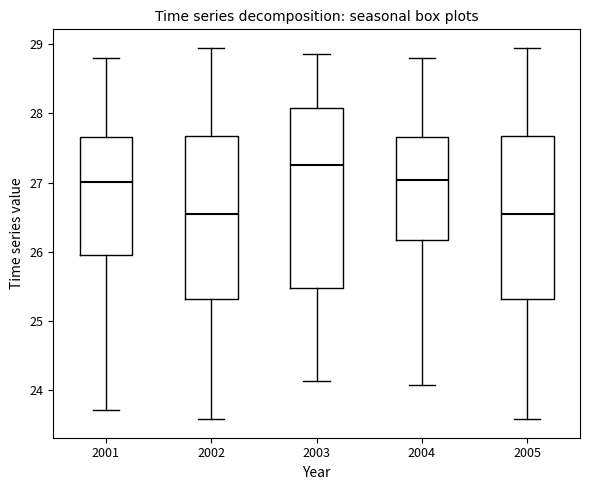

Reading left to right, transcribe this box plot: for each box, give where its median line is, the range the box spans, and where its two whiskers end, as read against the y-axis. The values are not printed on the chart, so give them approximately, as read against the axis.

2001: median 27.0, box 26.0 to 27.7, whiskers 23.7 to 28.8
2002: median 26.5, box 25.3 to 27.7, whiskers 23.6 to 28.9
2003: median 27.3, box 25.5 to 28.1, whiskers 24.1 to 28.9
2004: median 27.0, box 26.2 to 27.7, whiskers 24.1 to 28.8
2005: median 26.5, box 25.3 to 27.7, whiskers 23.6 to 28.9